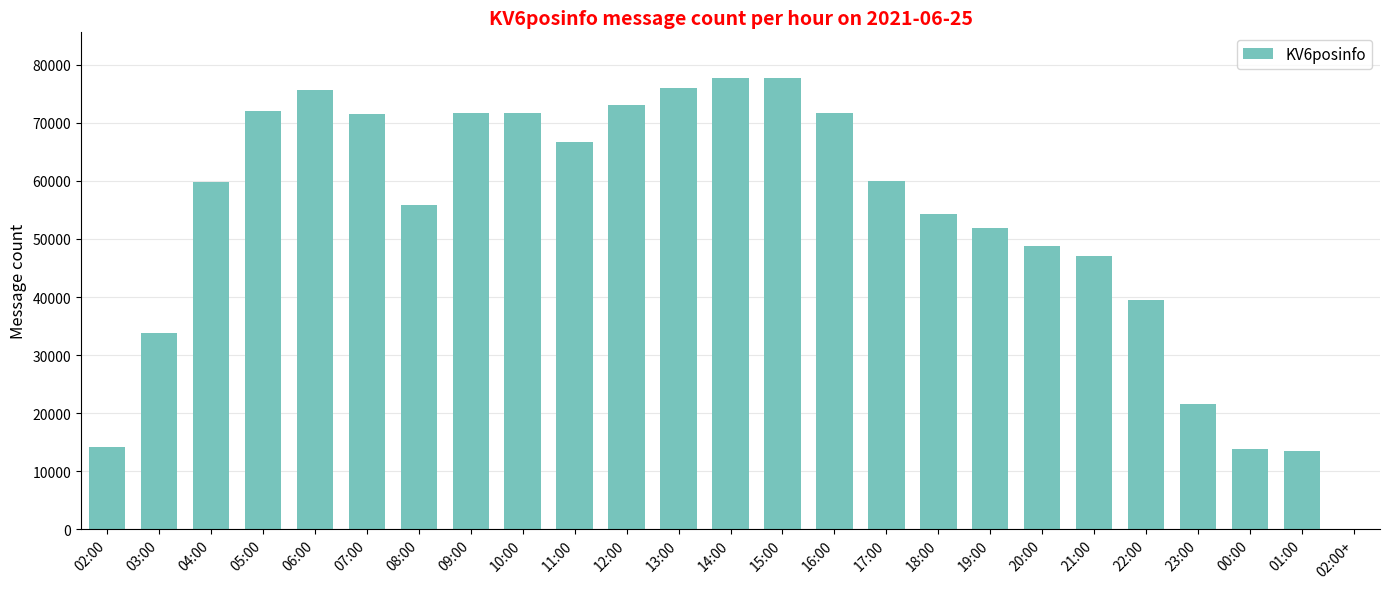

What is the greatest value displayed?

77820